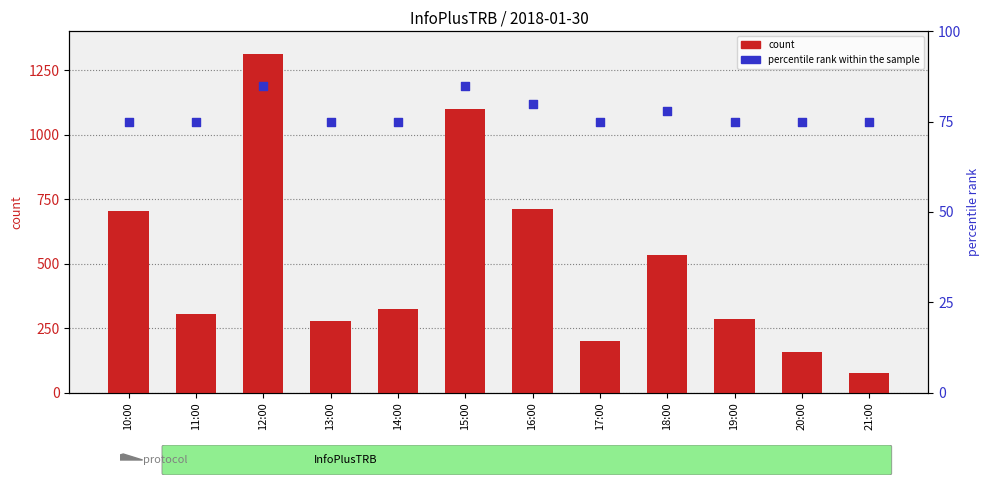

Which series reaches the minimum Y coordinate?

count